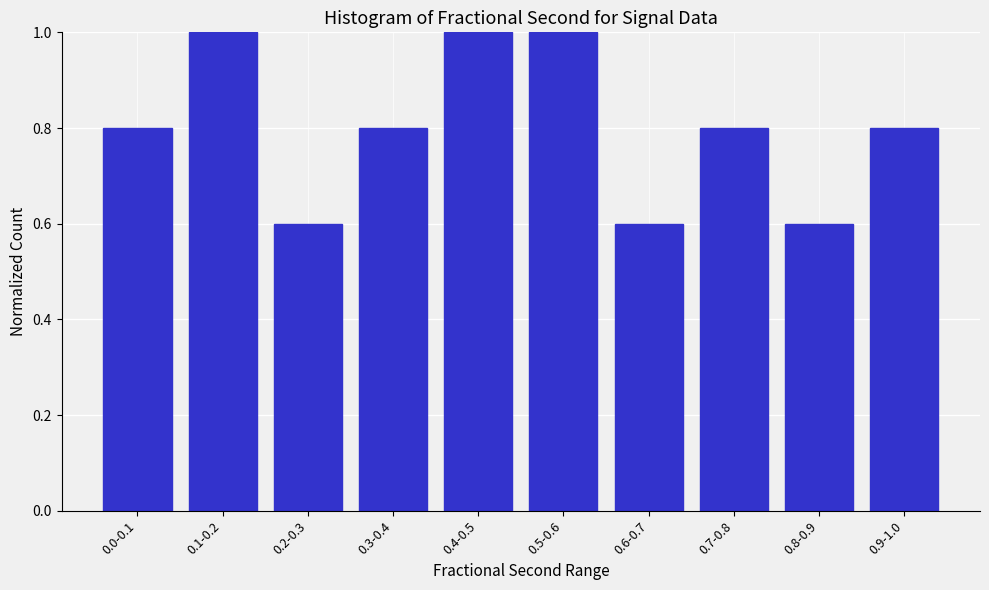

Reading left to right, transcribe all the data shown in this chart.

0.0-0.1=0.8	0.1-0.2=1.0	0.2-0.3=0.6	0.3-0.4=0.8	0.4-0.5=1.0	0.5-0.6=1.0	0.6-0.7=0.6	0.7-0.8=0.8	0.8-0.9=0.6	0.9-1.0=0.8